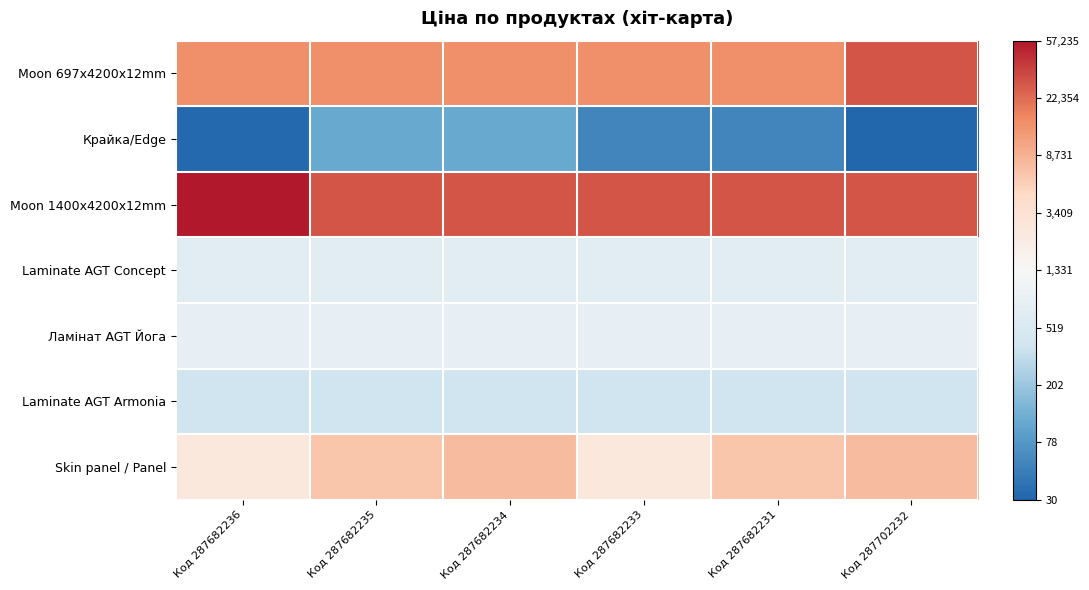

Reading right to left, list all the values displayed in this chart.

Moon 697x4200x12mm: Код 287702232=10.3	Код 287682231=9.6	Код 287682233=9.6	Код 287682234=9.6	Код 287682235=9.6	Код 287682236=9.6
Крайка/Edge: Код 287702232=3.5	Код 287682231=4.0	Код 287682233=4.0	Код 287682234=4.7	Код 287682235=4.7	Код 287682236=3.5
Moon 1400x4200x12mm: Код 287702232=10.3	Код 287682231=10.3	Код 287682233=10.3	Код 287682234=10.3	Код 287682235=10.3	Код 287682236=11.0
Laminate AGT Concept: Код 287702232=6.5	Код 287682231=6.5	Код 287682233=6.5	Код 287682234=6.5	Код 287682235=6.5	Код 287682236=6.5
Ламінат AGT Йога: Код 287702232=6.7	Код 287682231=6.7	Код 287682233=6.7	Код 287682234=6.7	Код 287682235=6.7	Код 287682236=6.7
Laminate AGT Armonia: Код 287702232=6.0	Код 287682231=6.0	Код 287682233=6.0	Код 287682234=6.0	Код 287682235=6.0	Код 287682236=6.0
Skin panel / Panel: Код 287702232=8.9	Код 287682231=8.8	Код 287682233=7.8	Код 287682234=8.9	Код 287682235=8.8	Код 287682236=7.8